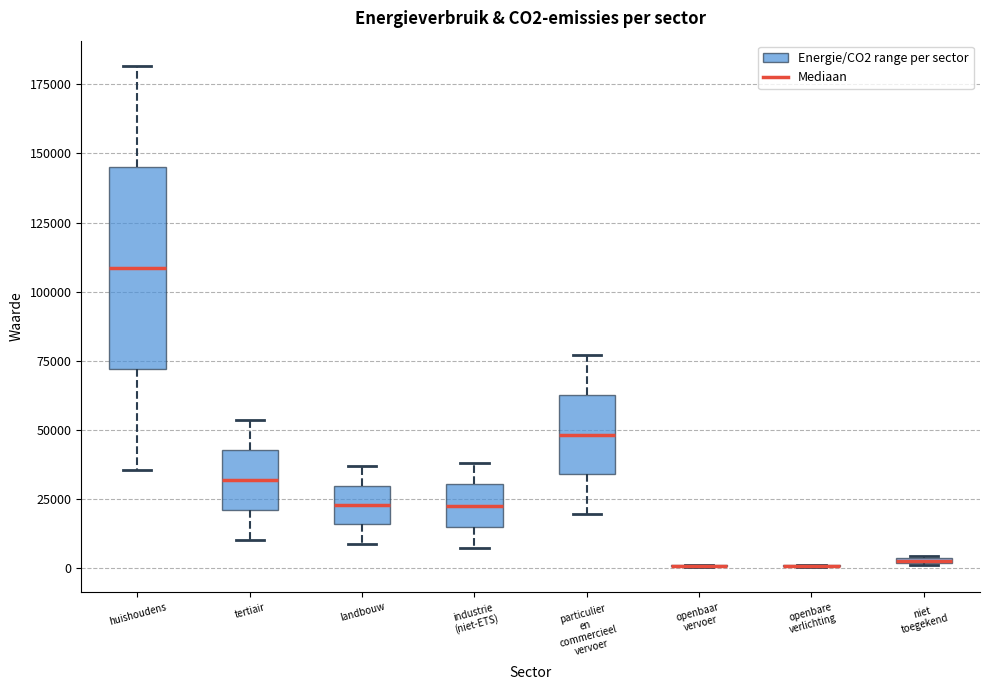

Which box is the tallest, from its lower edge to its upper edge?

huishoudens